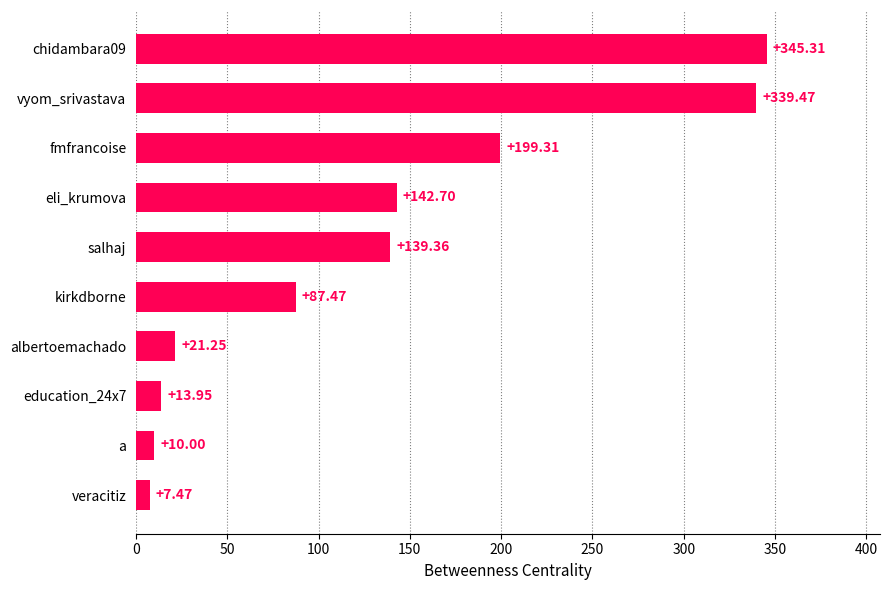

What is the difference between the maximum and minimum values?

337.8